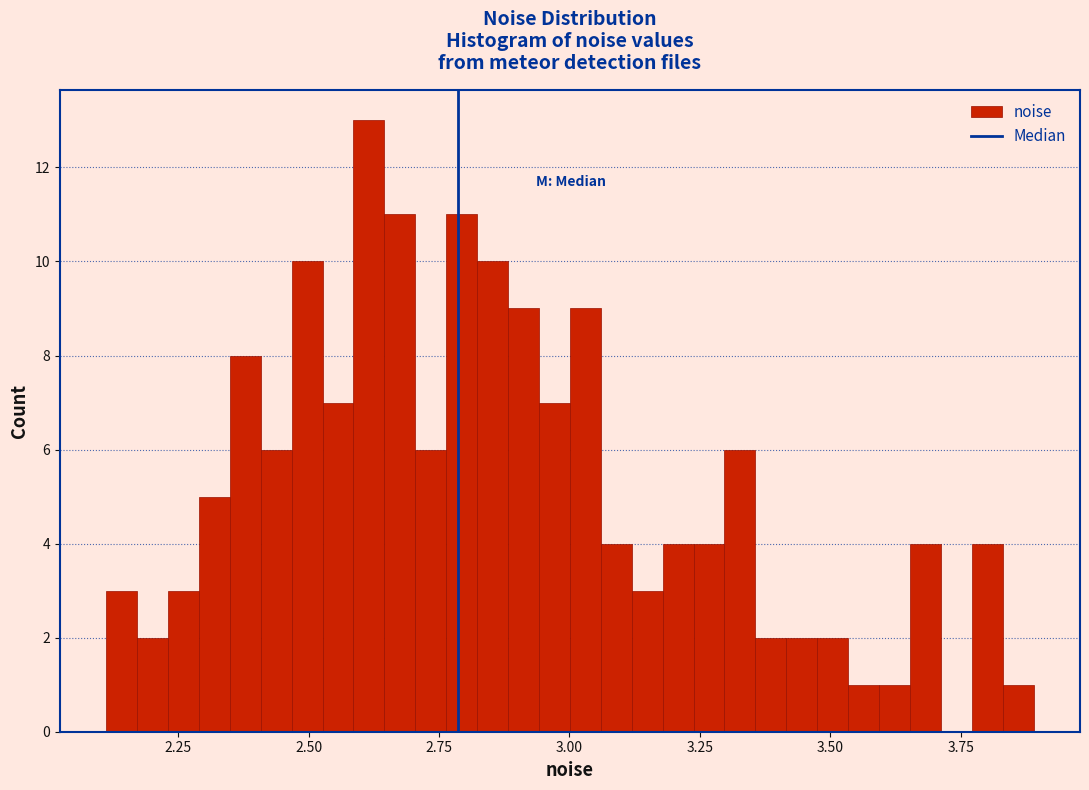

Read against the x-axis, roughly where is the centre of the tallest bar?

2.60